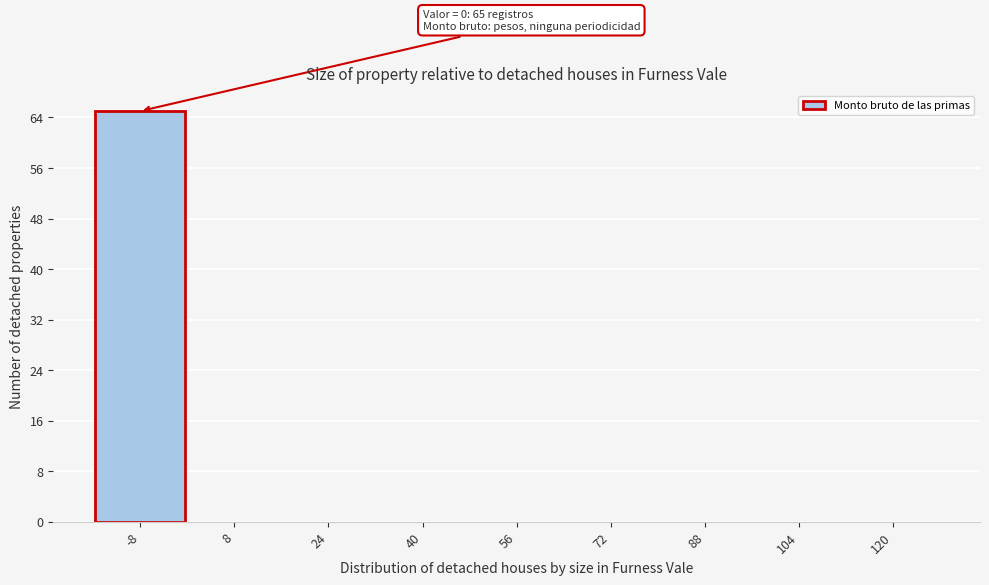

Reading left to right, extract all data points from this chart.

-8=65	8=0	24=0	40=0	56=0	72=0	88=0	104=0	120=0